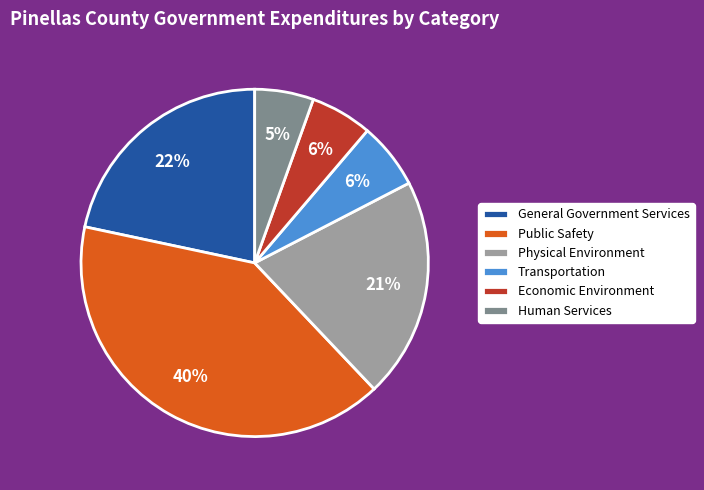

What percentage is the Human Services slice, to the nearest percent?

5%